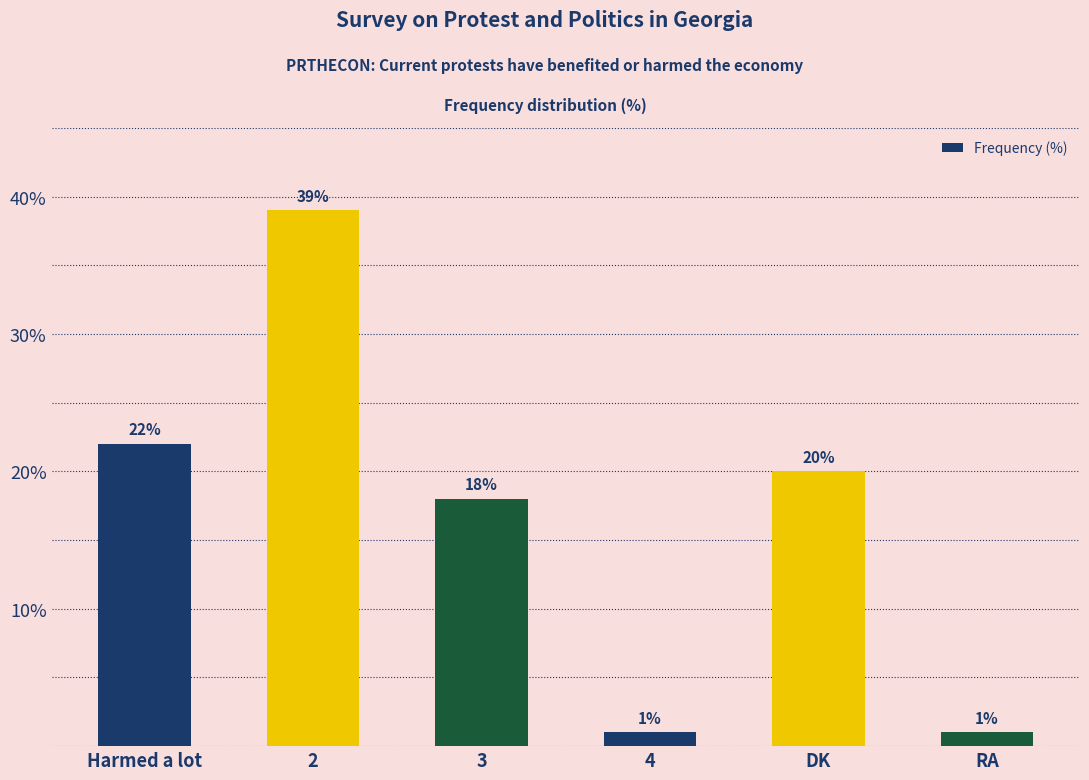

What is the label of the 3rd bar from the left?

3